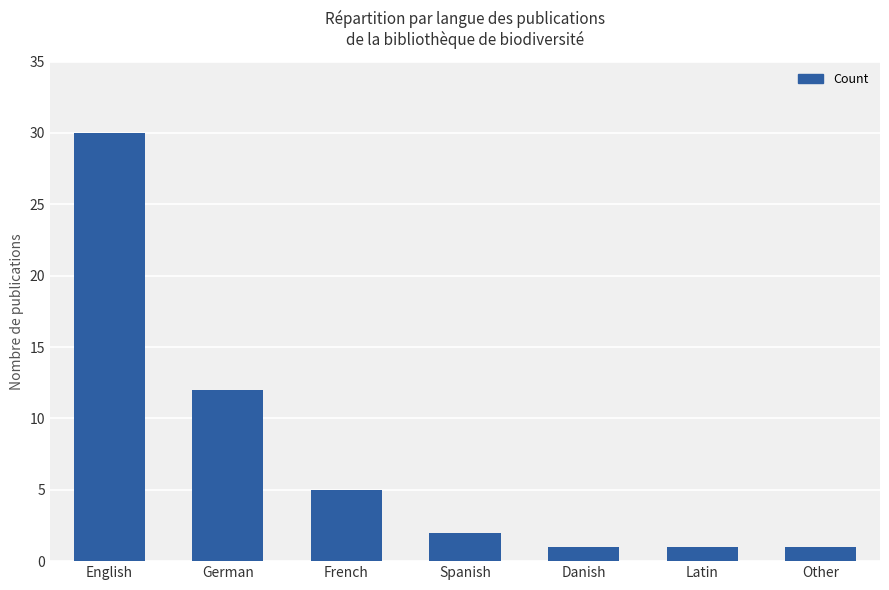

The value at French is 5. True or false?

True